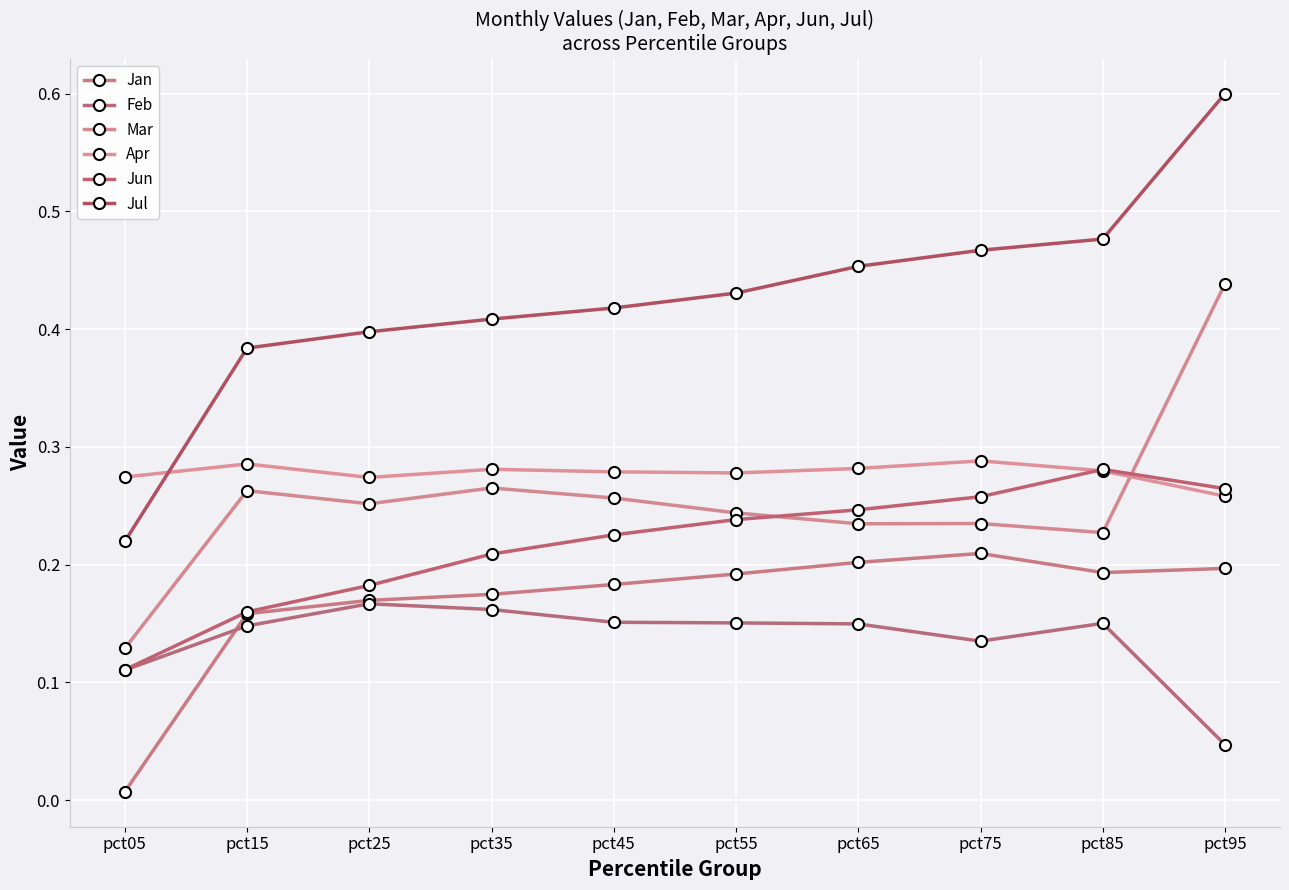

How many distinct data groups are displayed?

6